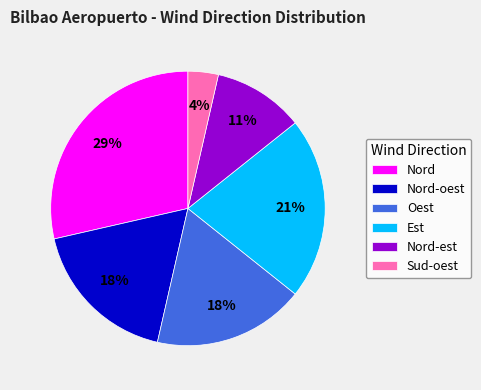

To the nearest percent, what percentage of the pie is Nord-est?

11%